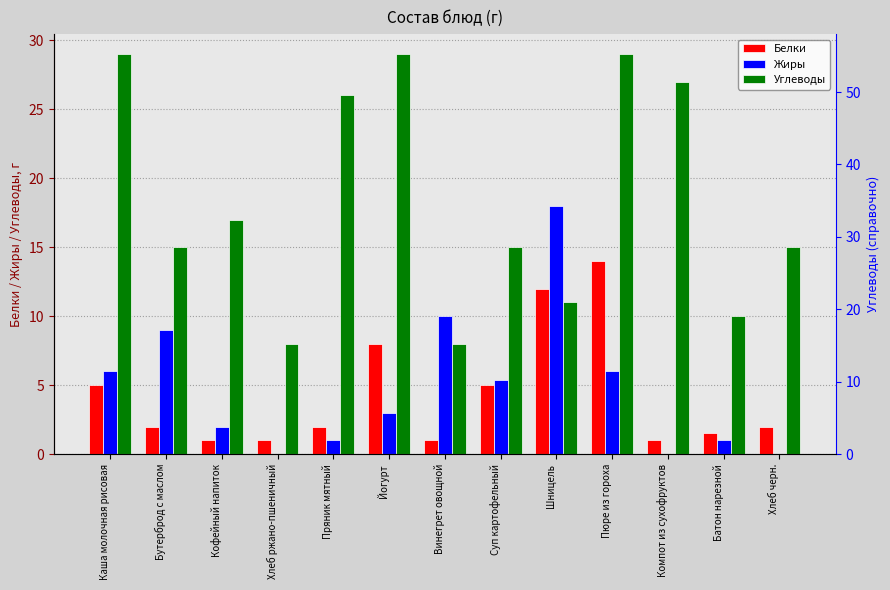

How many series are shown in this chart?

3